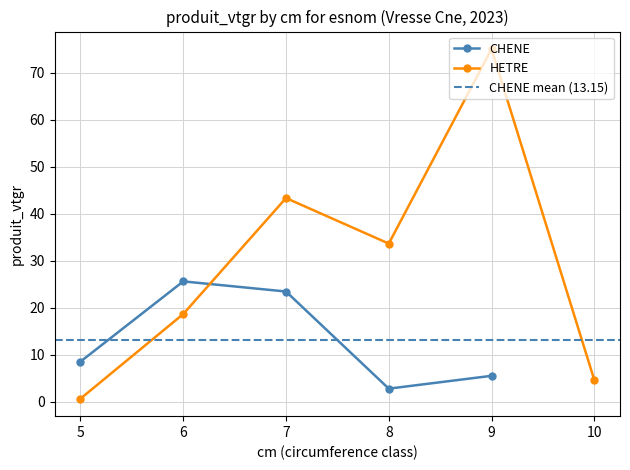

The chart shows a value of 20.0 at 8. True or false?

False